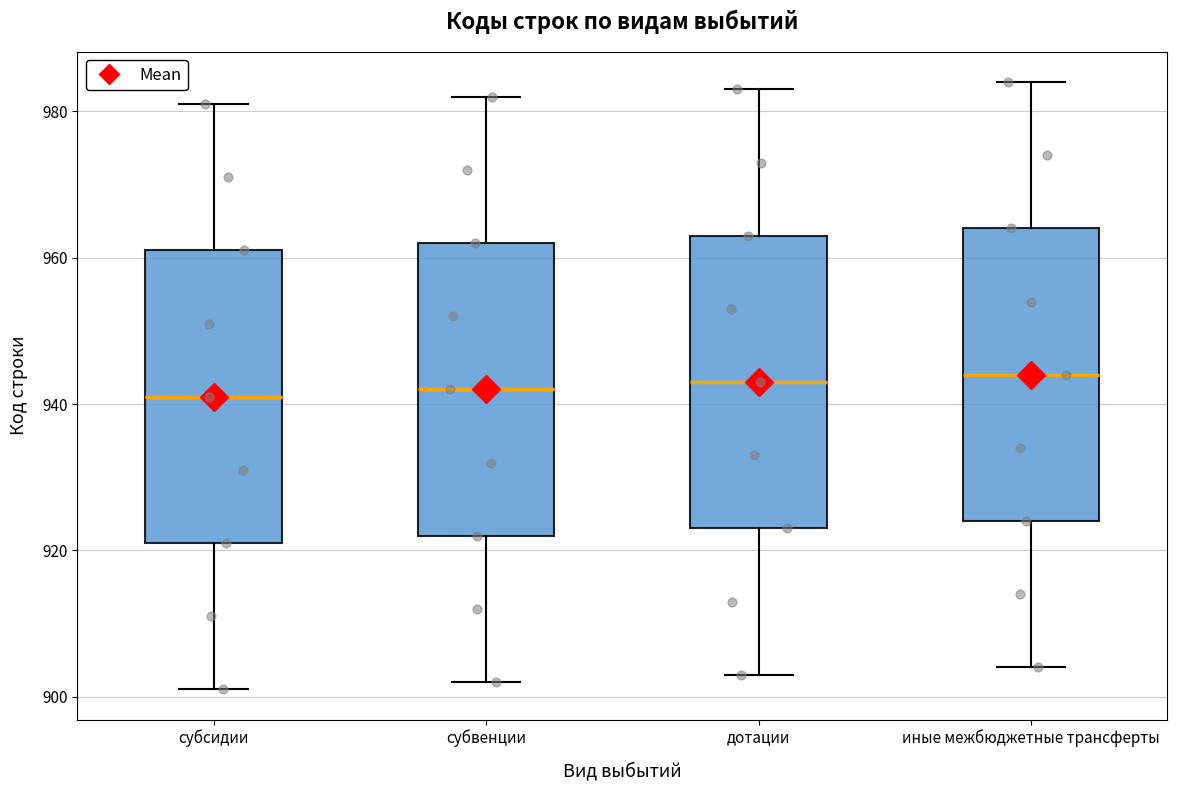

Where is the upper edge of the box for иные межбюджетные трансферты on the y-axis? The values are not printed on the chart, so give them approximately, as read against the axis.

964